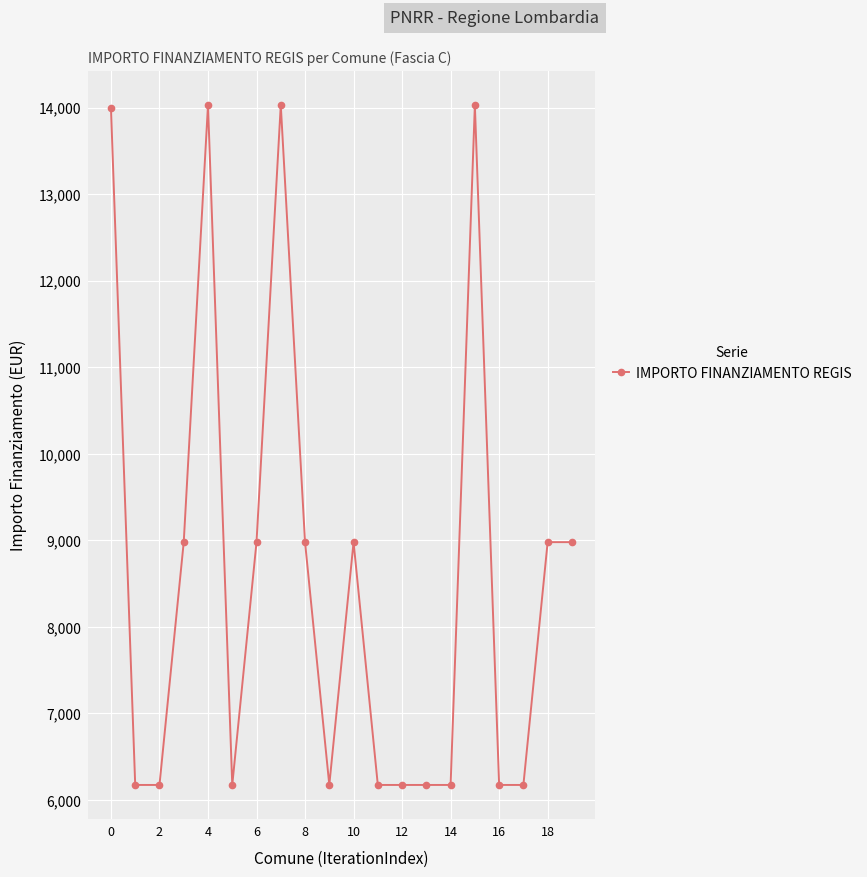

What is the value of the 10th point from the left?

6173.2